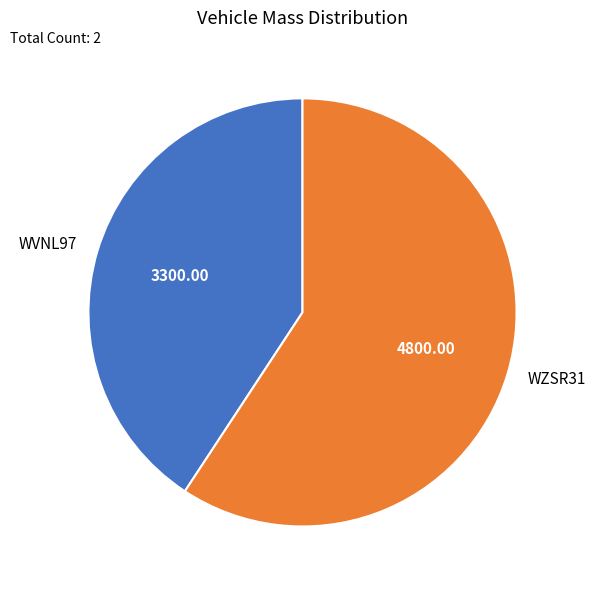

Do WZSR31 and WVNL97 together represent more than half of the pie?

Yes